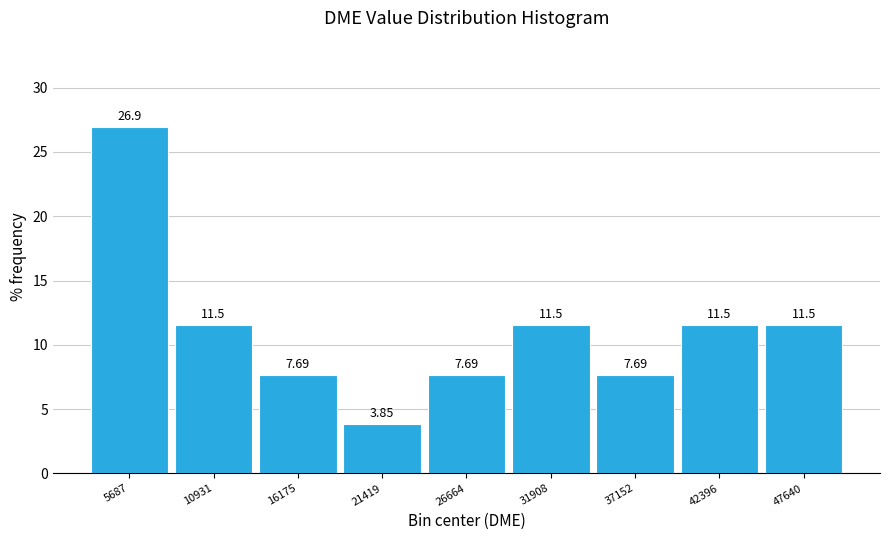

Over which range of the x-axis is the bar tallest?

3000 to 8000